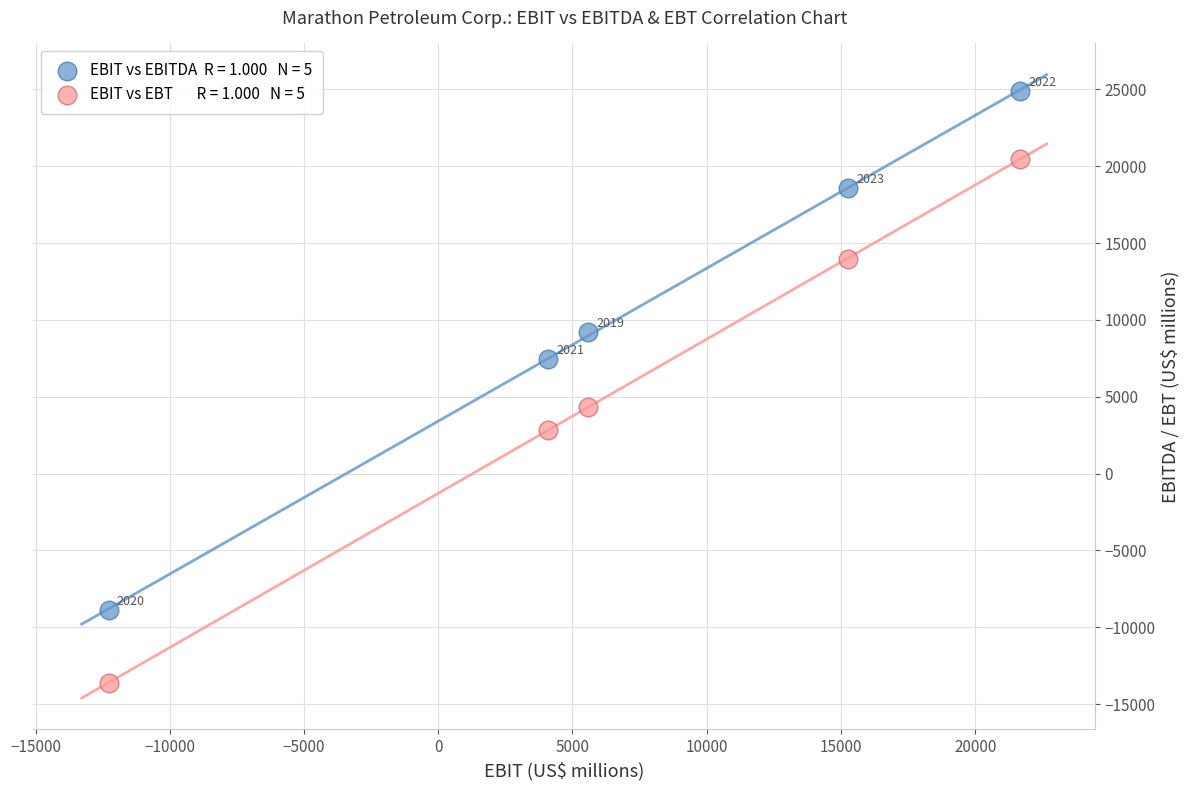

Across all series, what Y value is closest to 5633?

4329